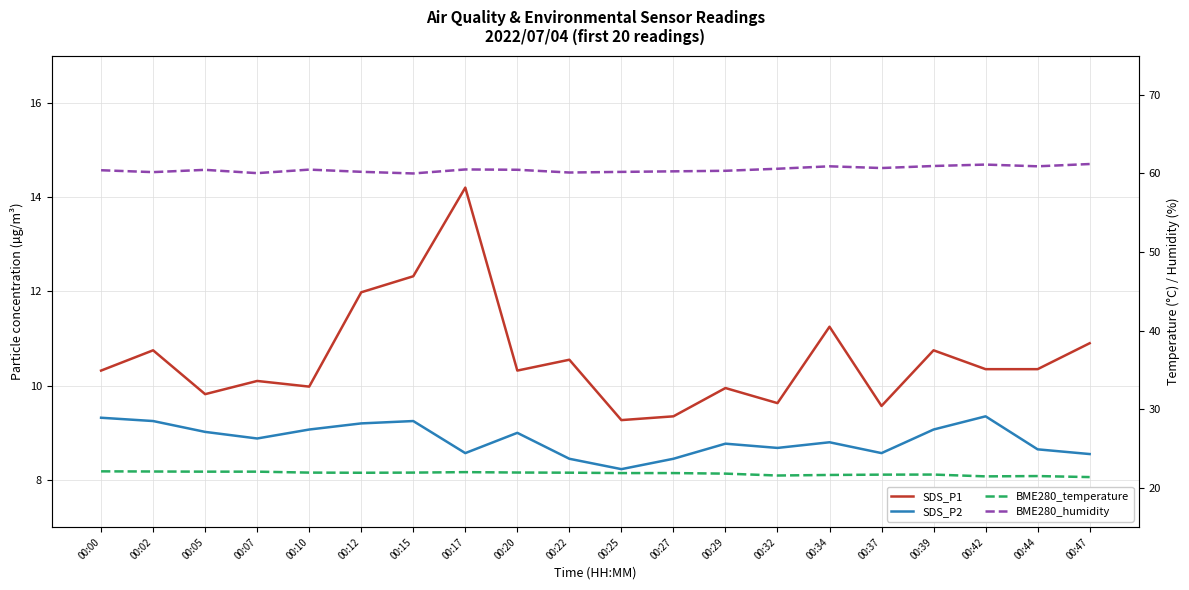

Which series has the largest range (max minus min)?

SDS_P1